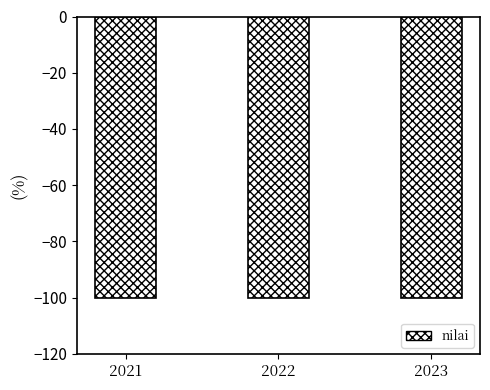

Reading right to left, transcribe all the data shown in this chart.

-100.0	-100.0	-100.0